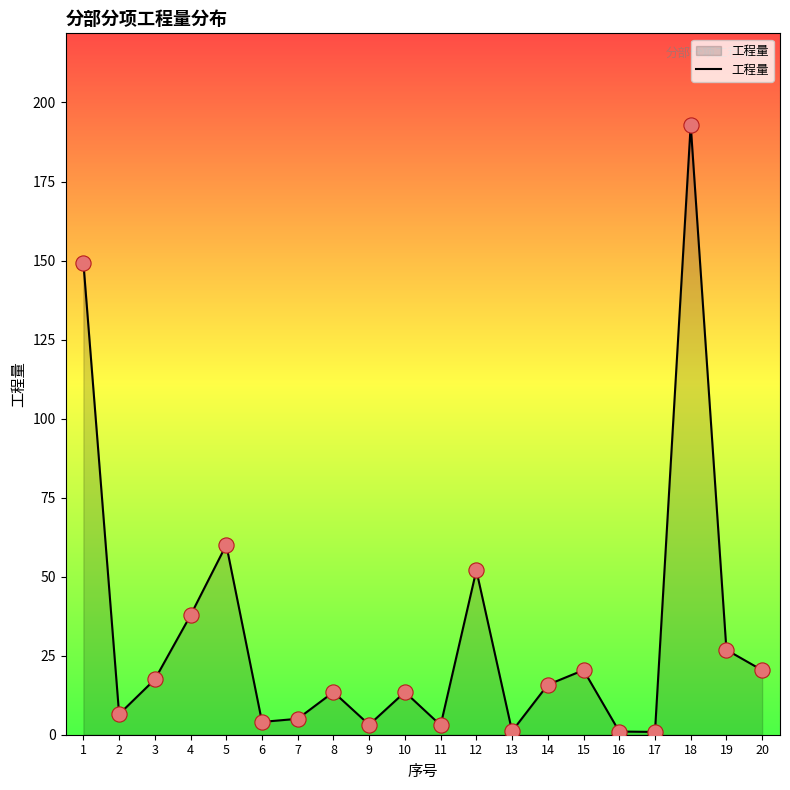

Which has a higher value, 2 or 4?

4